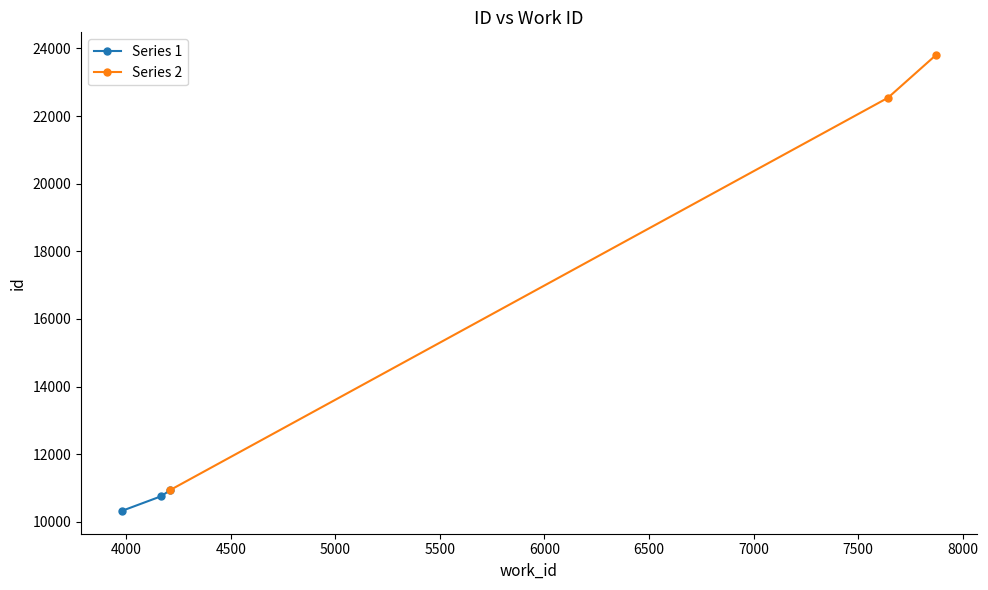

Rank the series at 3500 from highest to lowest value.

Series 2, Series 1